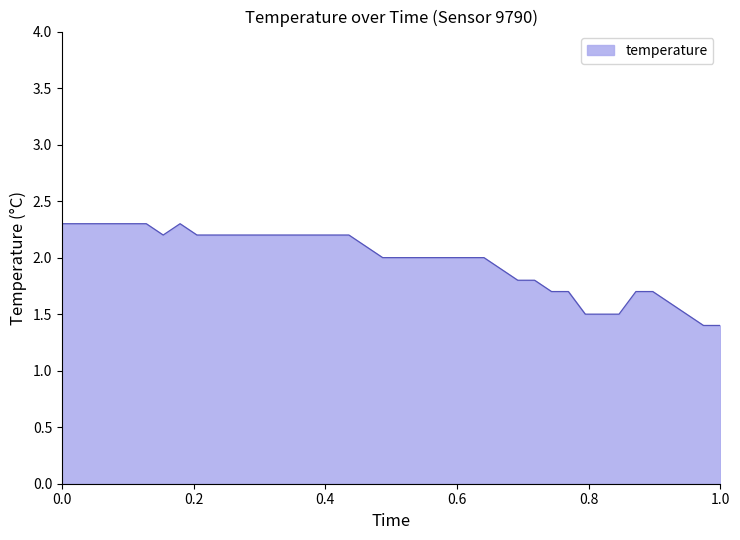

Count the values in the range 1 to 2.

21